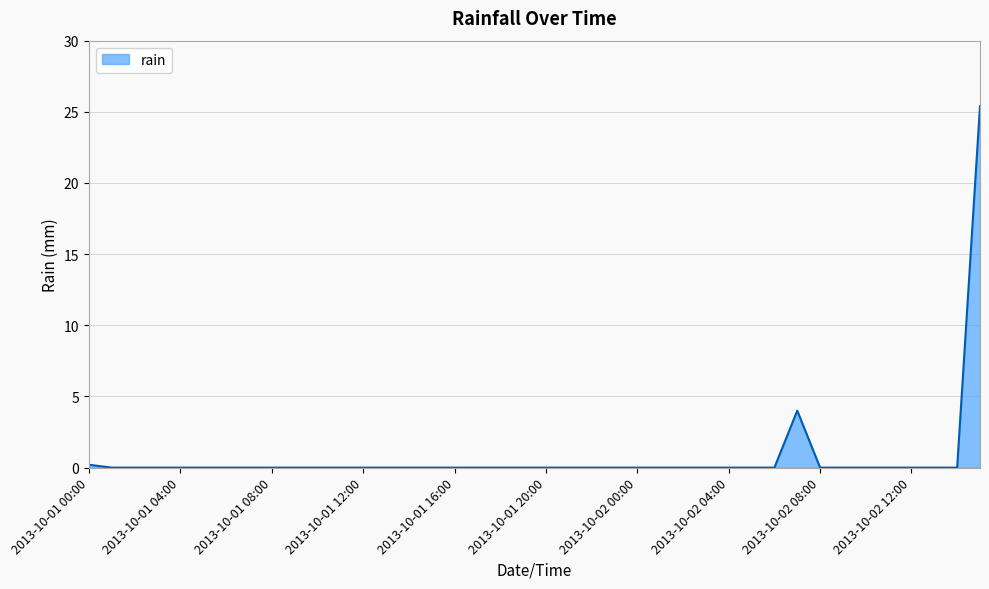

What is the maximum value shown in the chart?

25.4